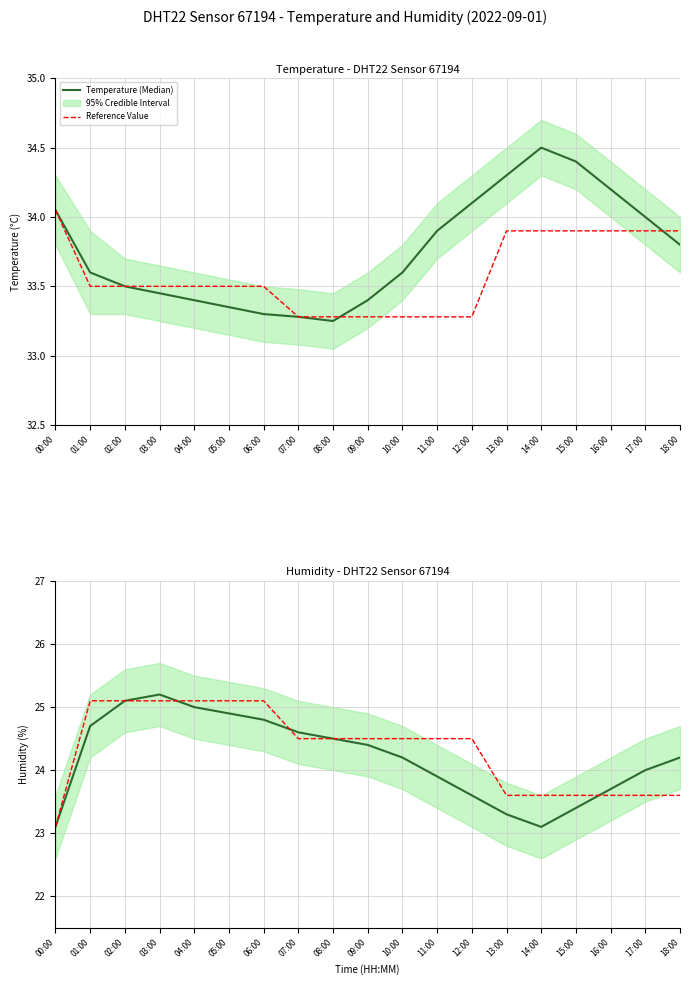

Is it true that Reference Value equals 25.1 at 05:00?

True